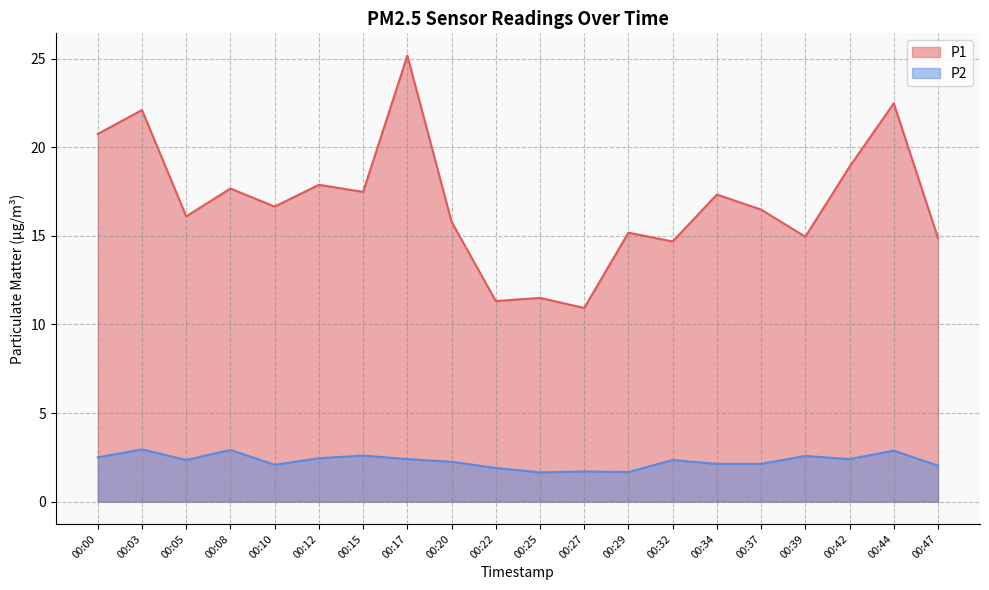

True or false: P2 and P1 intersect in this chart.

False